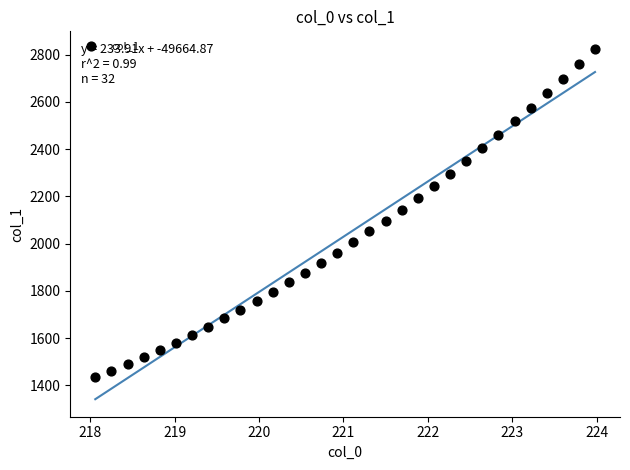

What is the range of Y values (max minus min)?

1391.0